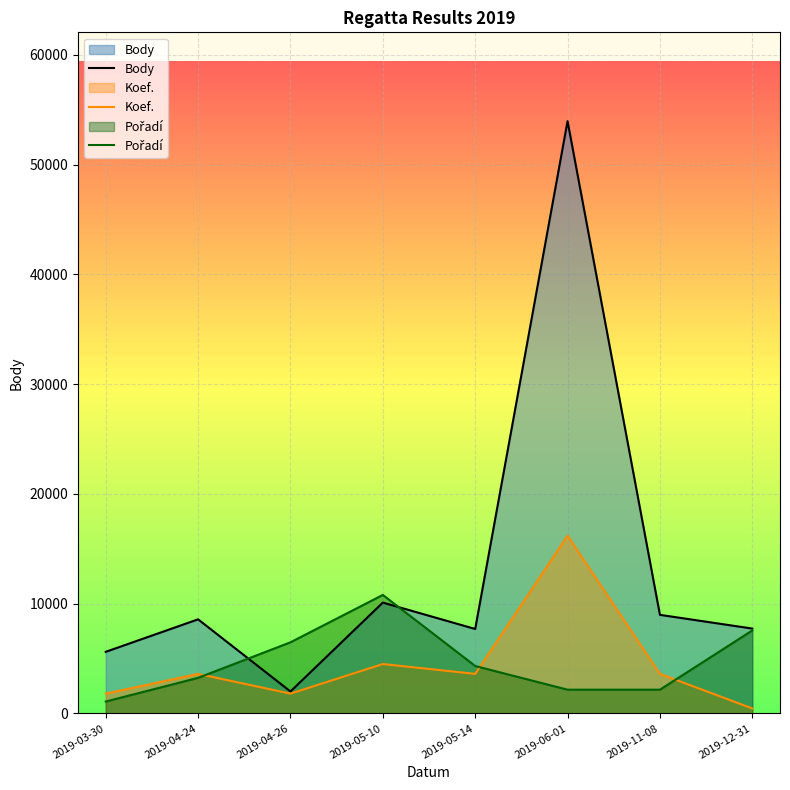

True or false: Body and Koef. intersect in this chart.

False